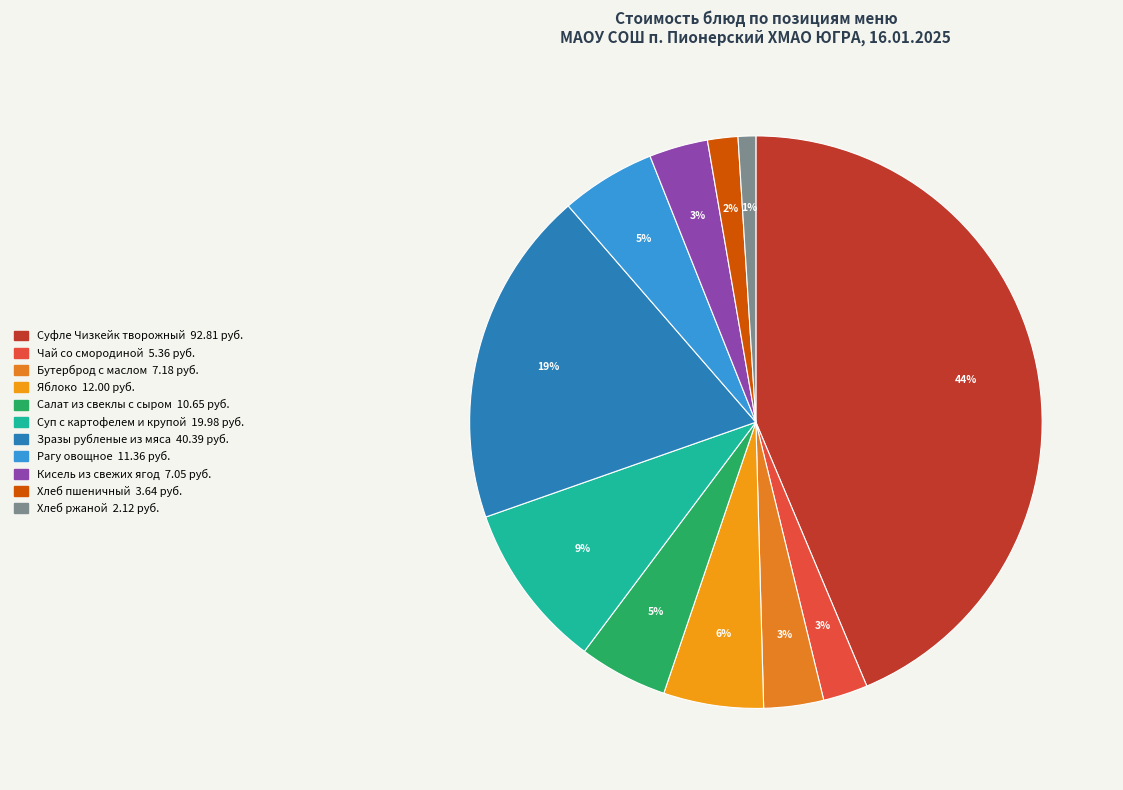

Count the number of slices in the pie.

11